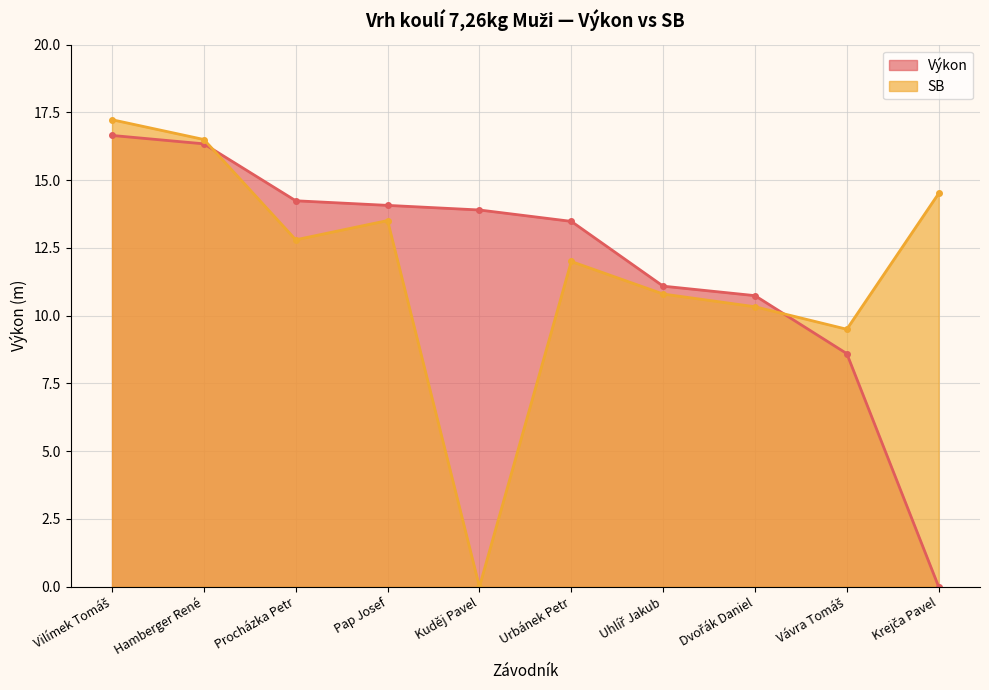

What is the average value of the Výkon series?

11.9